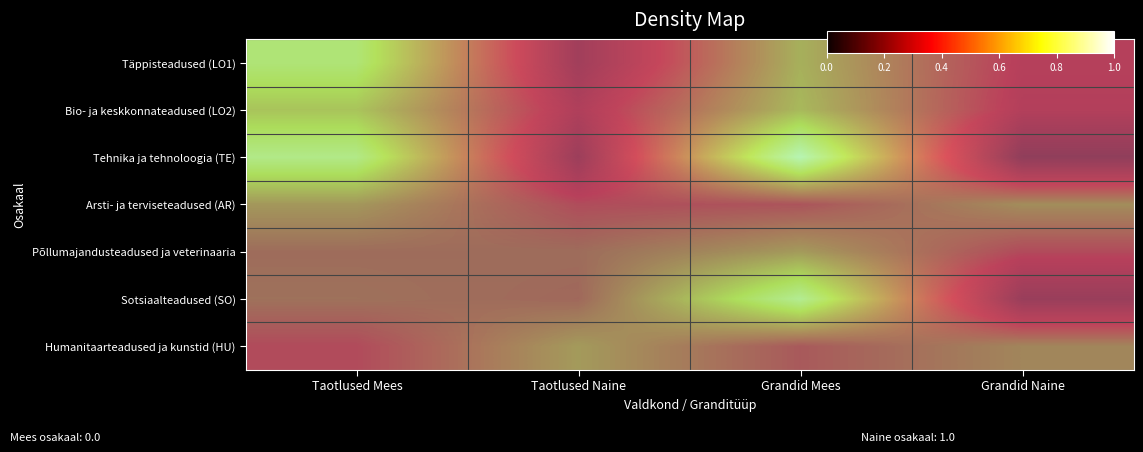

What is the sum of the Humanitaarteadused ja kunstid (HU) values at Taotlused Naine and Grandid Naine?

0.3